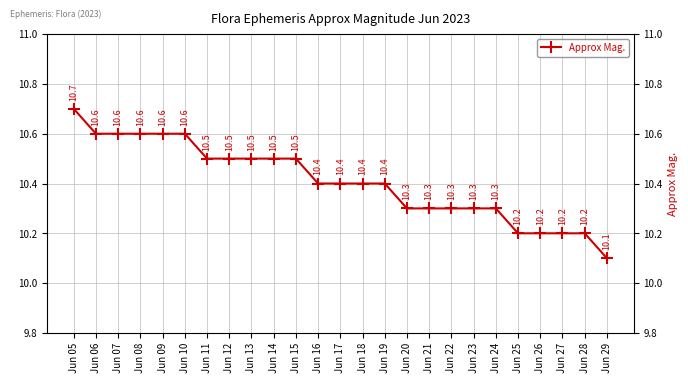

True or false: the data shows 13.8 at Jun 19.

False